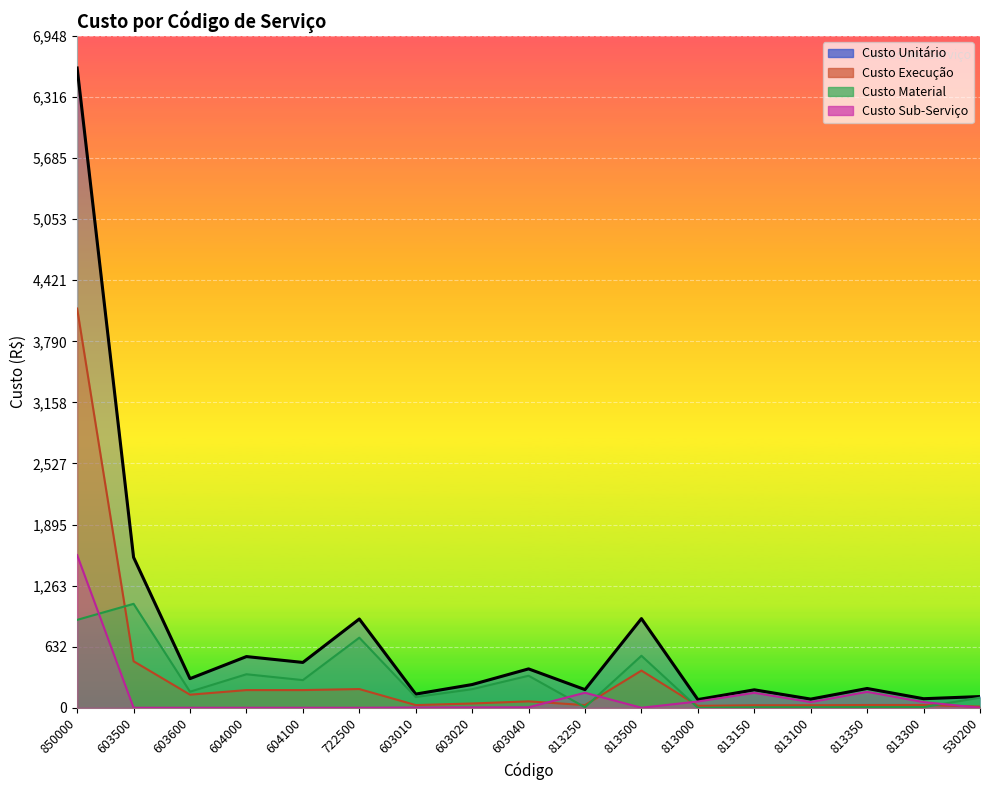

Where is Custo Material nearest to the value 537?

813500